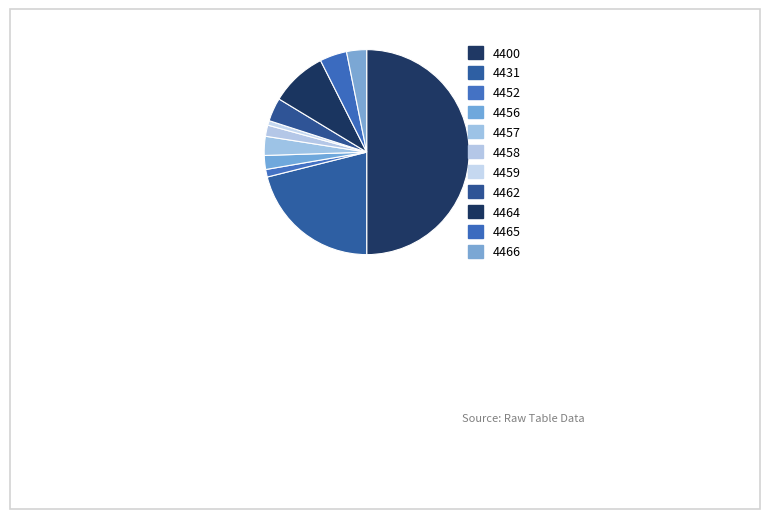

Which category has the smallest portion of the pie?

4459